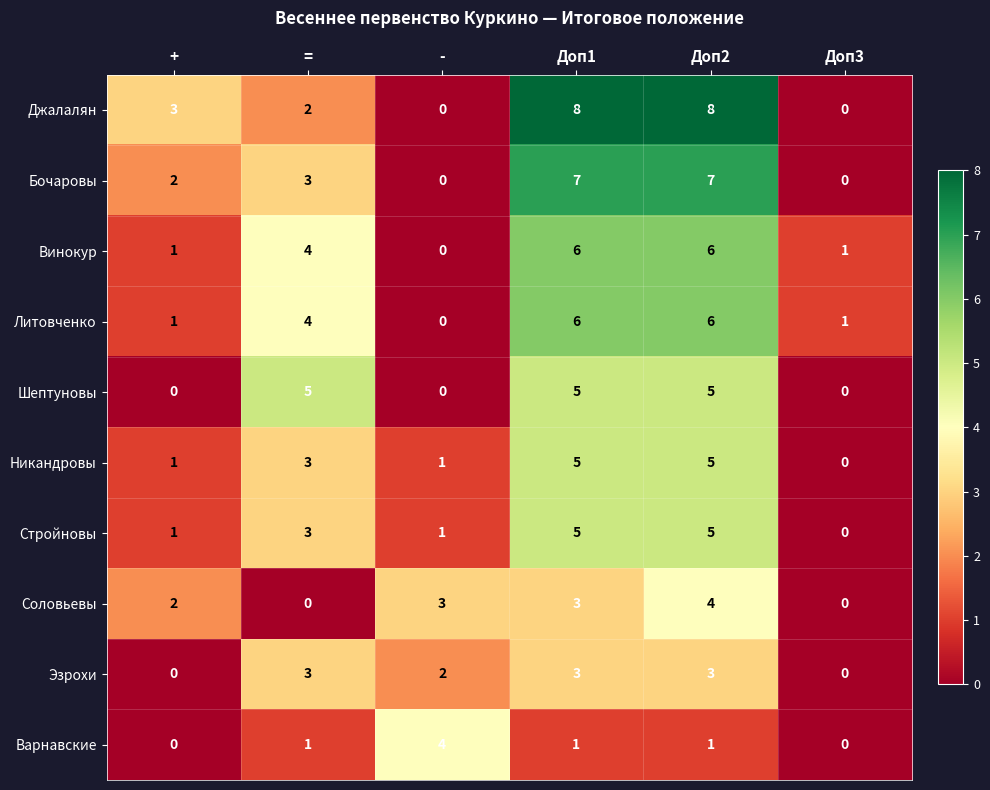

What is the total value across all series at Доп1?

49